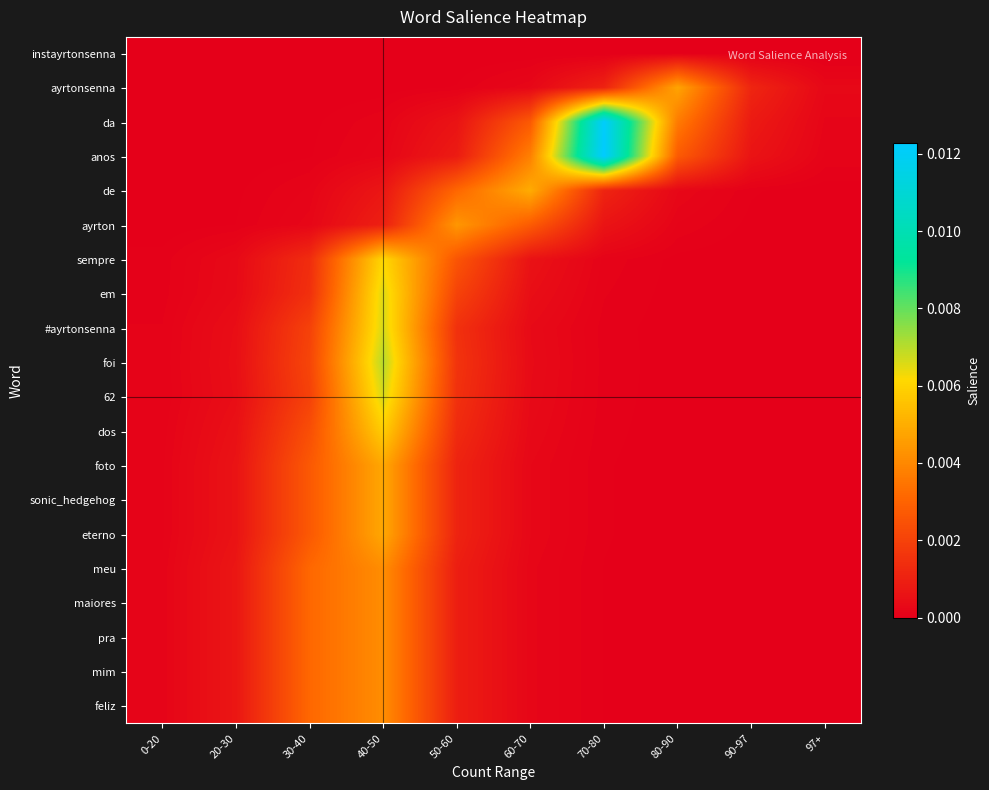

At how many categories does at least one series exceed 0?

10